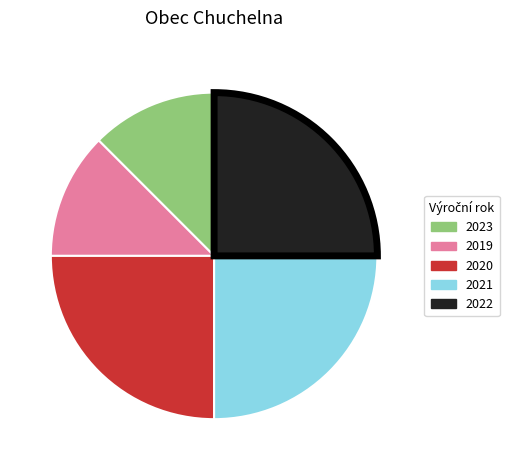

Is there a majority slice in this chart?

No